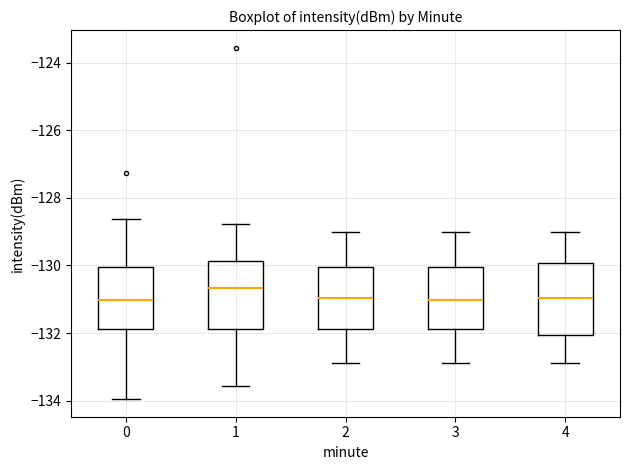

Where does the median line of the box at x = 3 sit on the y-axis? The values are not printed on the chart, so give them approximately, as read against the axis.

-131.0